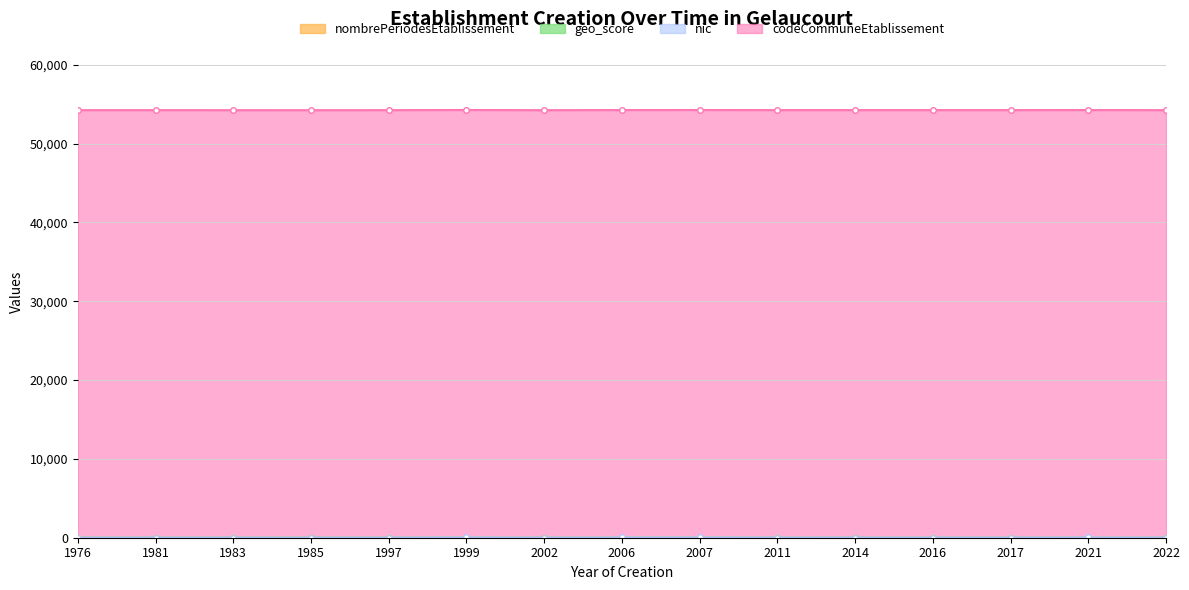

True or false: geo_score and nombrePeriodesEtablissement intersect in this chart.

False